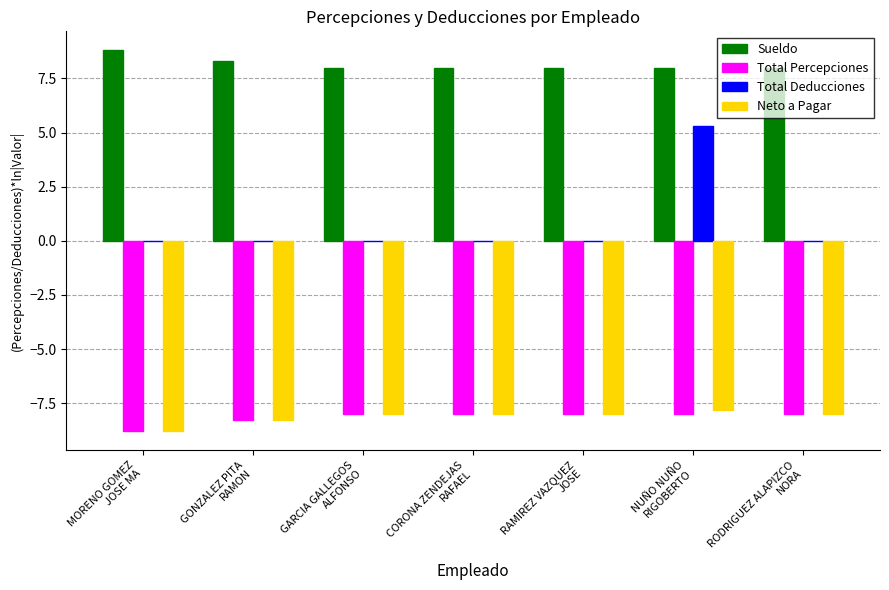

Which series has the largest total across all categories?

Sueldo